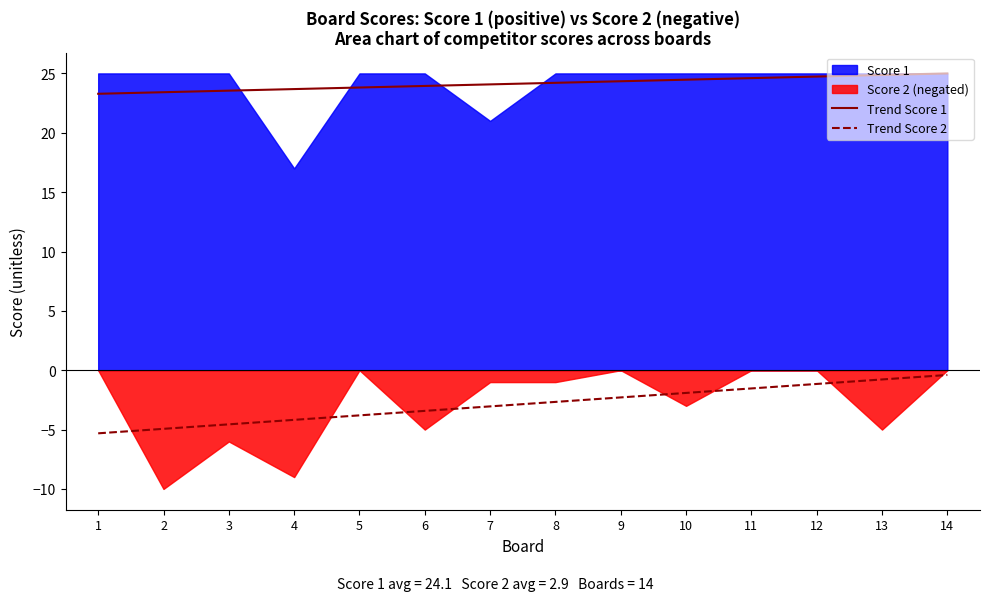

True or false: Trend Score 2 and Trend Score 1 cross at least once.

False